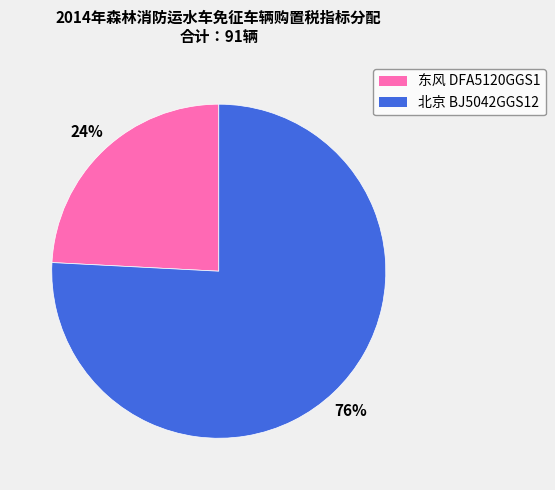

Count the number of slices in the pie.

2